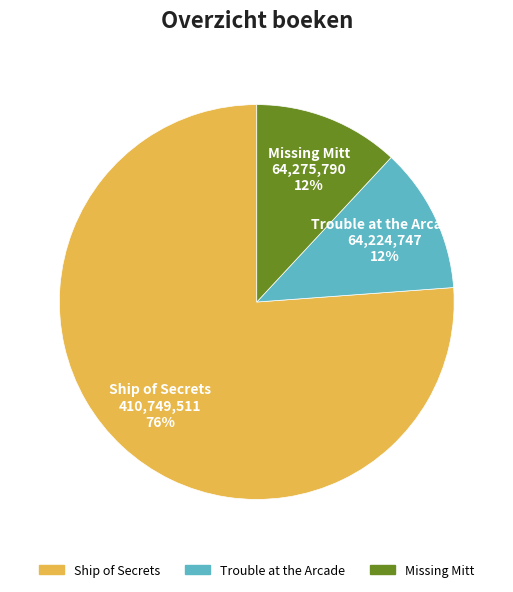

What is the ratio of the value at Trouble at the Arcade to the value at Missing Mitt?

1.0